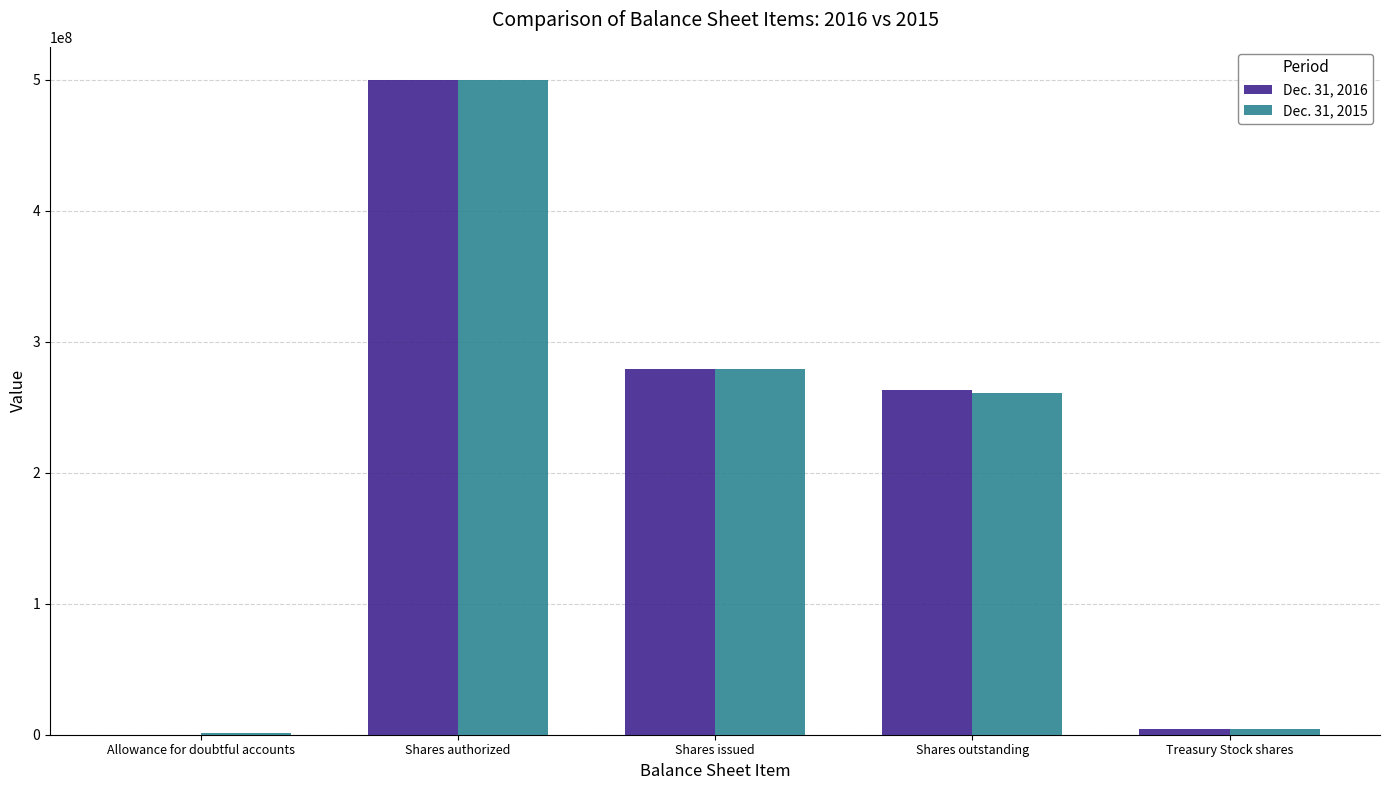

Is the value of Dec. 31, 2015 at Treasury Stock shares greater than the value of Dec. 31, 2016 at Shares issued?

No